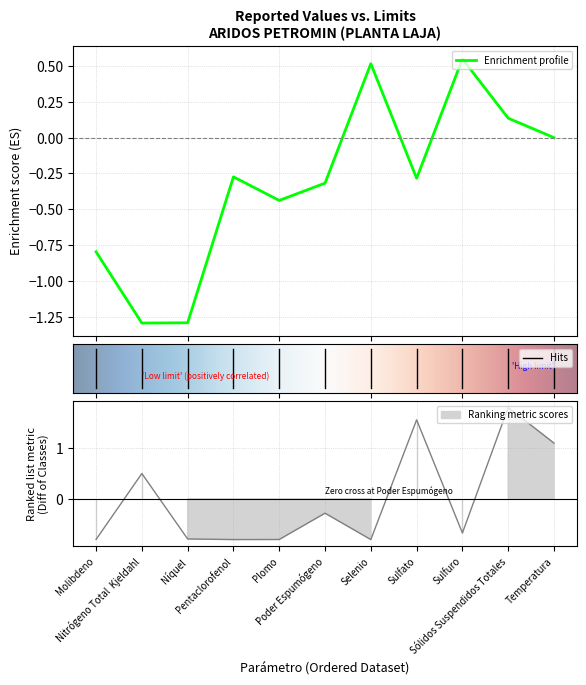

What is the change in value from Molibdeno to Poder Espumógeno?

+0.5